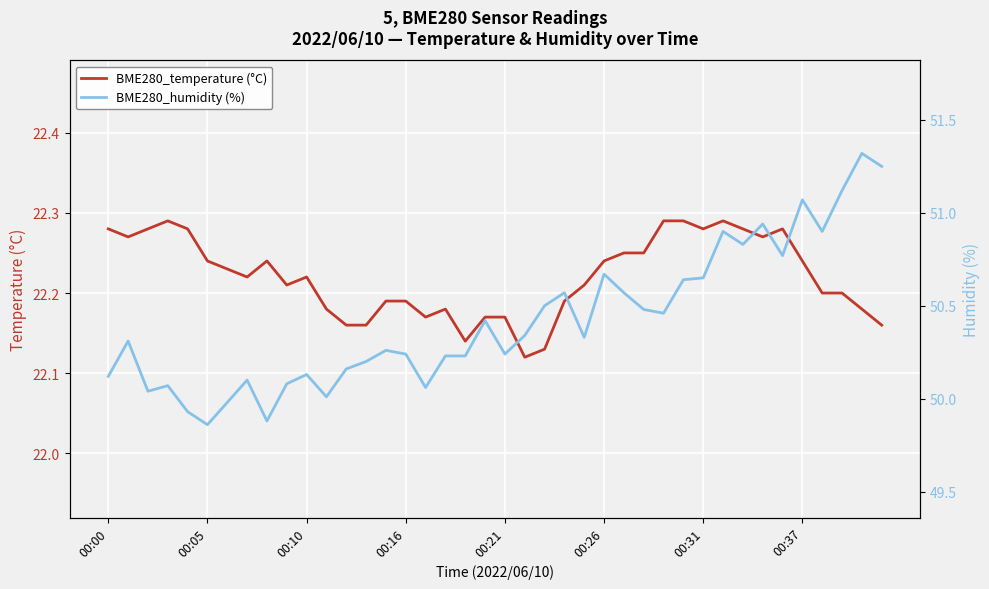

How many lines are shown in the chart?

2